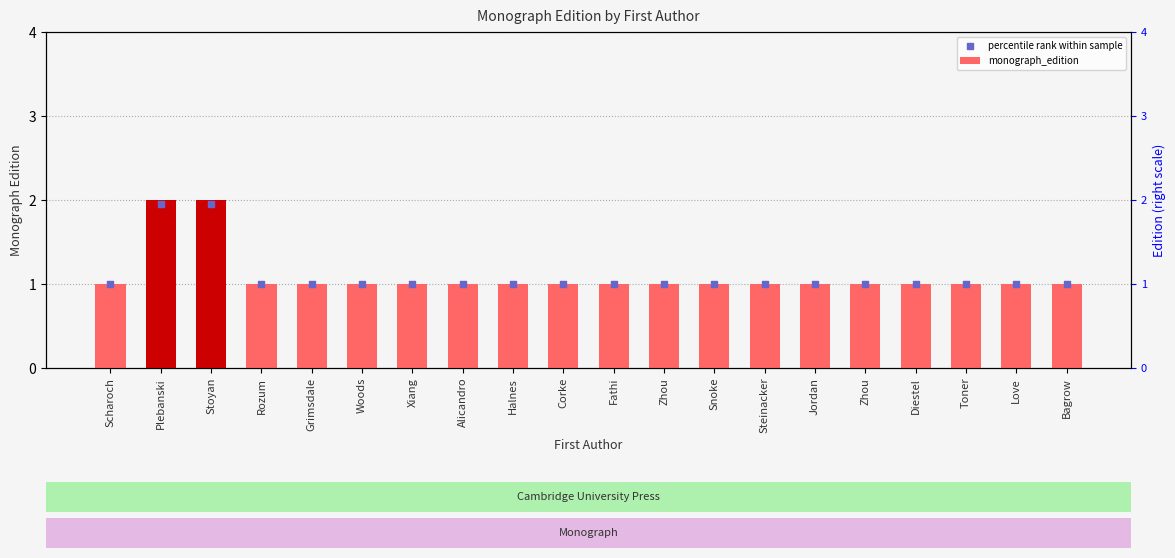

At which category is the sum across all series the highest?

Plebanski